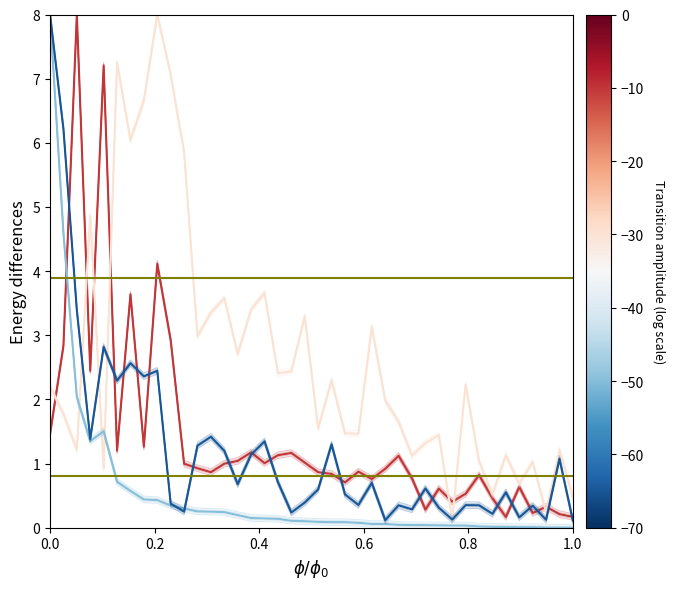

Reading left to right, what are all the values shown in this chart?

H index: 1.5	2.8	8.0	2.4	7.2	1.2	3.6	1.3	4.1	2.9	1.0	0.9	0.9	1.0	1.0	1.2	1.0	1.1	1.2	1.0	0.9	0.8	0.7	0.9	0.8	0.9	1.1	0.8	0.3	0.6	0.4	0.5	0.8	0.5	0.2	0.6	0.2	0.3	0.2	0.2
Total Refs.: 2.2	1.8	1.2	4.9	0.9	7.3	6.0	6.7	8.0	7.1	5.9	3.0	3.4	3.6	2.7	3.4	3.7	2.4	2.4	3.3	1.5	2.3	1.5	1.5	3.1	2.0	1.7	1.1	1.3	1.4	0.1	2.2	1.0	0.5	1.1	0.7	1.0	0.2	1.2	0.5
Total Cites (3years): 8.0	4.6	2.0	1.4	1.5	0.7	0.6	0.4	0.4	0.3	0.3	0.3	0.3	0.2	0.2	0.2	0.1	0.1	0.1	0.1	0.1	0.1	0.1	0.1	0.1	0.1	0.0	0.0	0.0	0.0	0.0	0.0	0.0	0.0	0.0	0.0	0.0	0.0	0.0	0.0
Citable Docs. (3years): 8.0	6.2	3.4	1.4	2.8	2.3	2.6	2.4	2.4	0.4	0.3	1.3	1.4	1.2	0.7	1.1	1.3	0.7	0.2	0.4	0.6	1.3	0.5	0.4	0.7	0.1	0.3	0.3	0.6	0.3	0.1	0.4	0.3	0.2	0.6	0.2	0.3	0.1	1.1	0.1